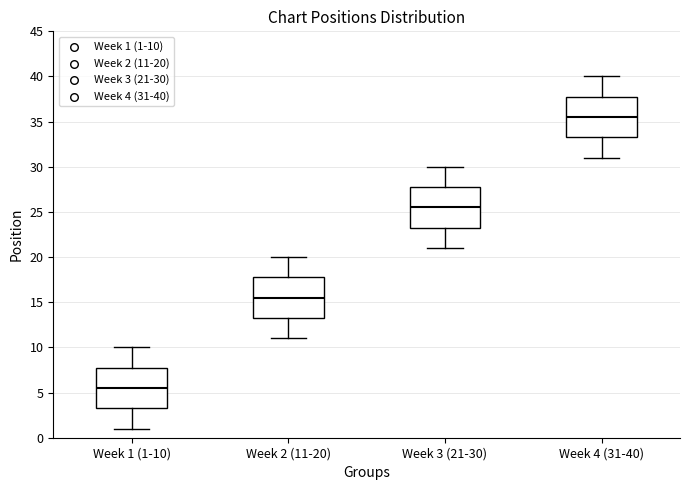

Where is the lower edge of the box for Week 1 (1-10) on the y-axis? The values are not printed on the chart, so give them approximately, as read against the axis.

3.5